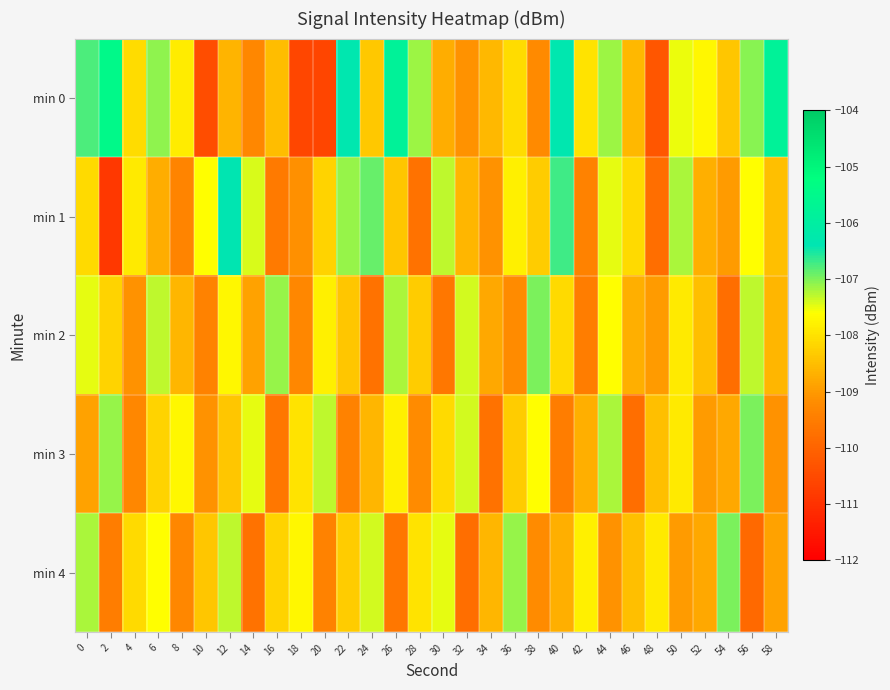

Count the number of data series in this chart.

5